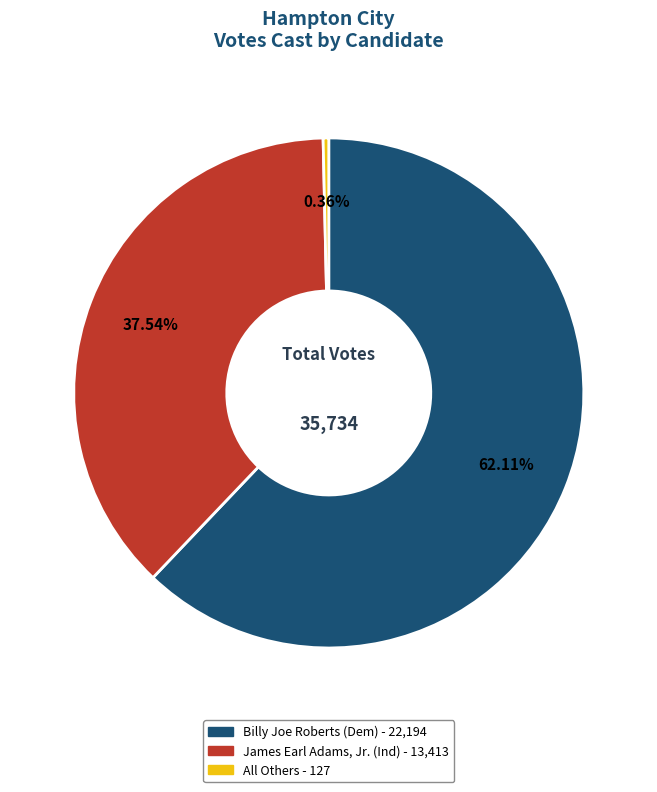

Is there a majority slice in this chart?

Yes